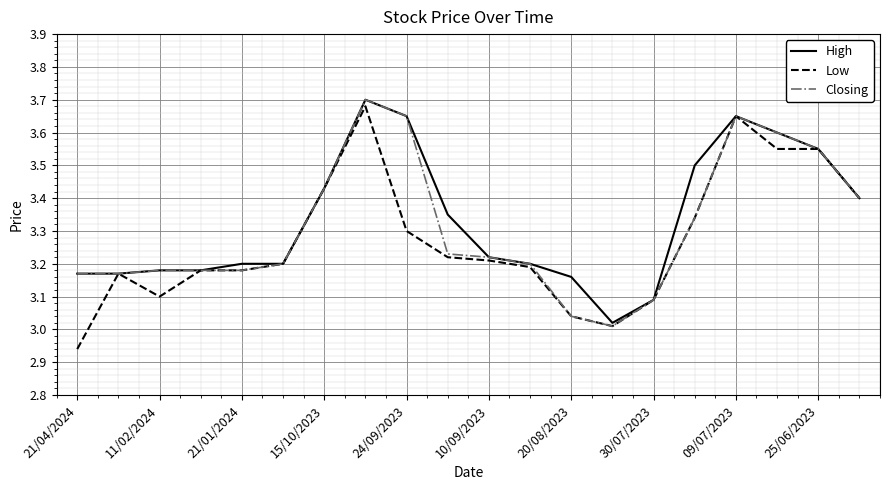

Which series has the widest spread of values?

Low